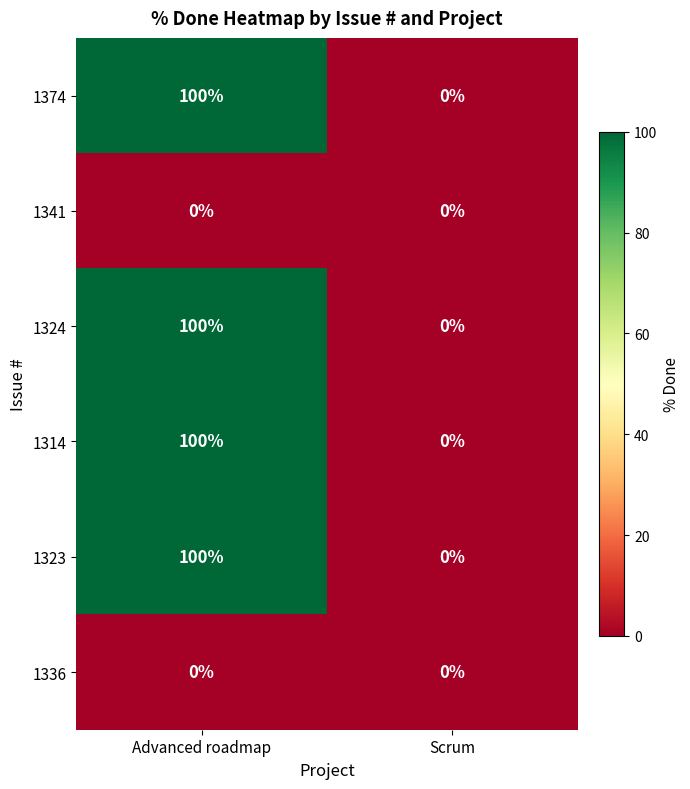

What is the spread (max minus min) of values at Advanced roadmap?

100